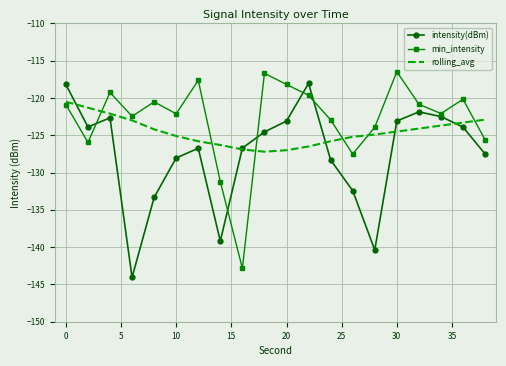

What is the smallest value displayed?

-144.1